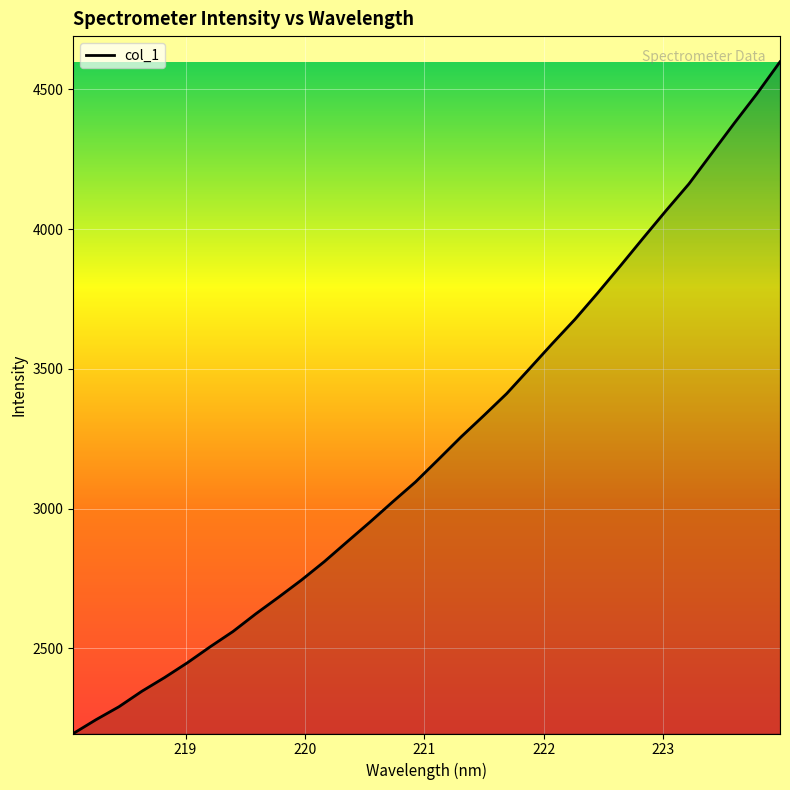

What is the difference between the maximum and minimum values?

2403.1